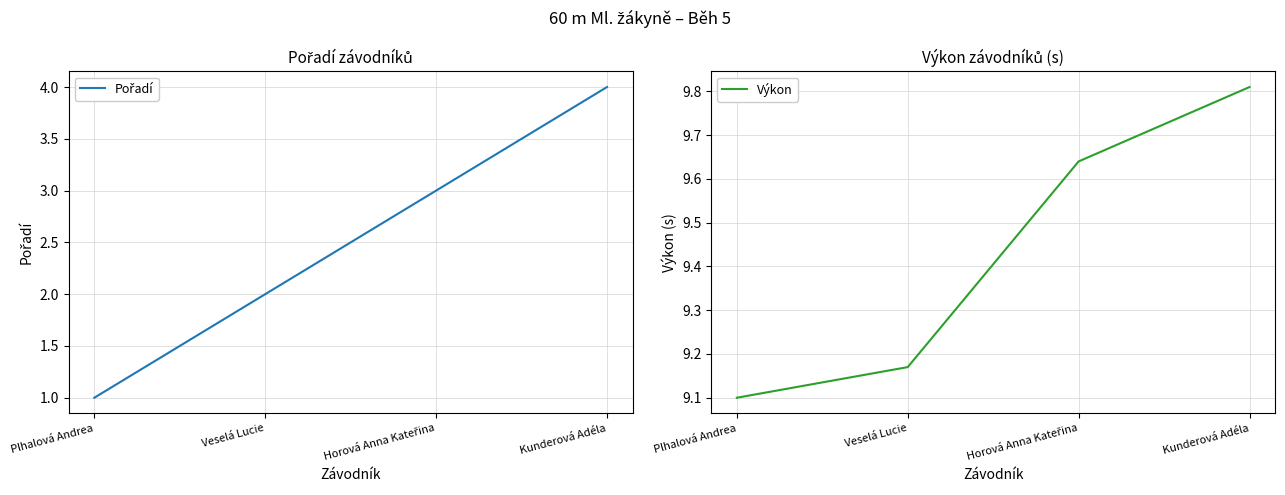

How many lines are shown in the chart?

2